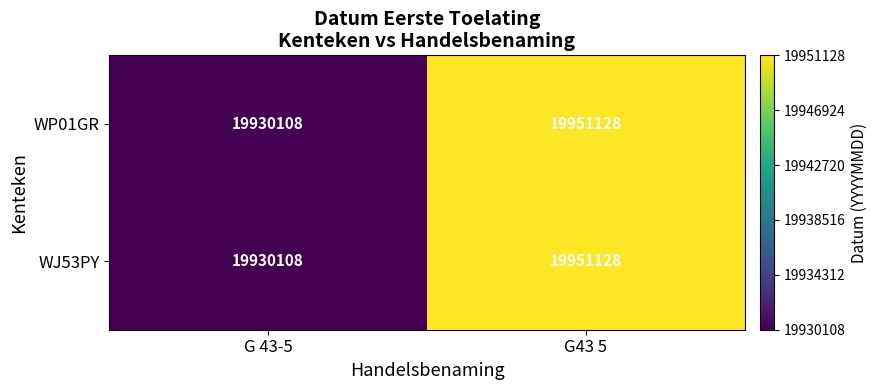

Reading right to left, extract all data points from this chart.

WP01GR: 19951128	19930108
WJ53PY: 19951128	19930108